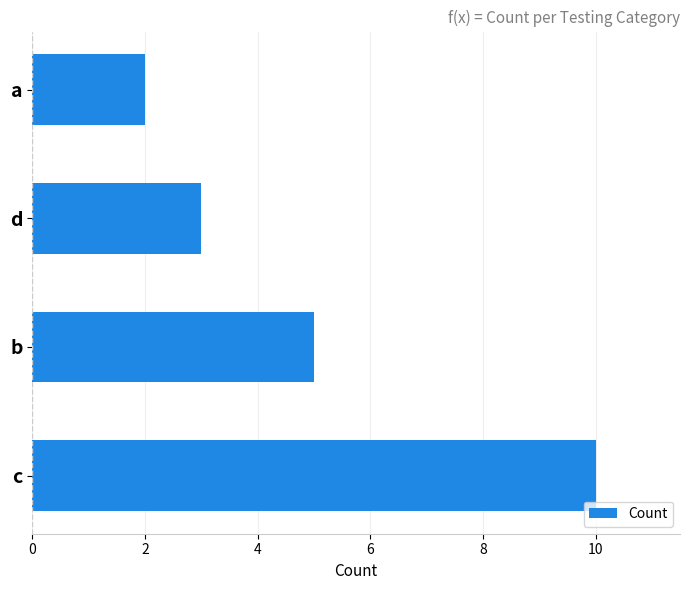

Rank the categories by value from highest to lowest.

c, b, d, a